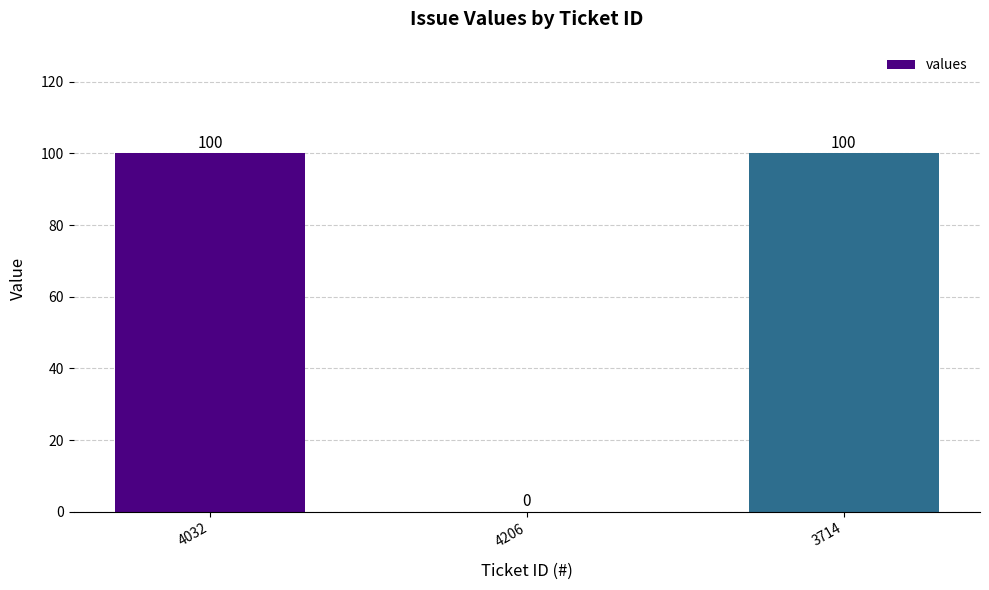

Reading left to right, what are all the values shown in this chart?

100	0	100